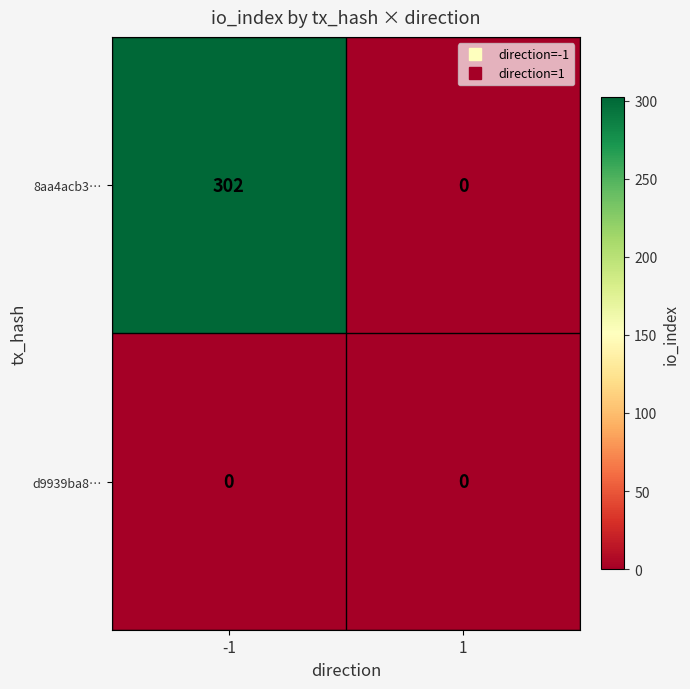

Rank the series at -1 from lowest to highest value.

d9939ba8…, 8aa4acb3…